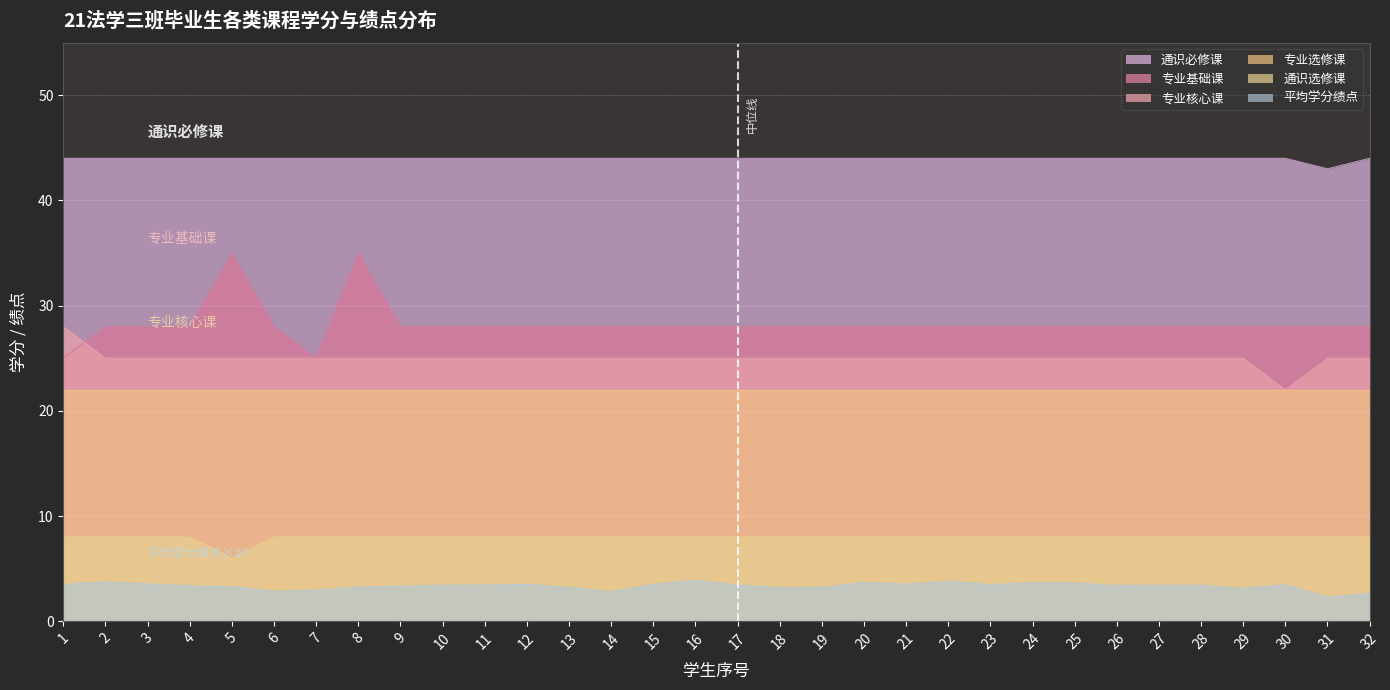

Reading right to left, what are all the values shown in this chart?

通识必修课: 44.0	43.0	44.0	44.0	44.0	44.0	44.0	44.0	44.0	44.0	44.0	44.0	44.0	44.0	44.0	44.0	44.0	44.0	44.0	44.0	44.0	44.0	44.0	44.0	44.0	44.0	44.0	44.0	44.0	44.0	44.0	44.0
专业基础课: 28.0	28.0	28.0	28.0	28.0	28.0	28.0	28.0	28.0	28.0	28.0	28.0	28.0	28.0	28.0	28.0	28.0	28.0	28.0	28.0	28.0	28.0	28.0	28.0	35.0	25.0	28.0	35.0	28.0	28.0	28.0	25.0
专业核心课: 25.0	25.0	22.0	25.0	25.0	25.0	25.0	25.0	25.0	25.0	25.0	25.0	25.0	25.0	25.0	25.0	25.0	25.0	25.0	25.0	25.0	25.0	25.0	25.0	25.0	25.0	25.0	25.0	25.0	25.0	25.0	28.0
通识选修课: 8.0	8.0	8.0	8.0	8.0	8.0	8.0	8.0	8.0	8.0	8.0	8.0	8.0	8.0	8.0	8.0	8.0	8.0	8.0	8.0	8.0	8.0	8.0	8.0	8.0	8.0	8.0	6.0	8.0	8.0	8.0	8.0
平均学分绩点: 2.6	2.3	3.5	3.1	3.4	3.4	3.4	3.6	3.6	3.5	3.8	3.5	3.7	3.2	3.2	3.4	3.9	3.5	2.8	3.2	3.5	3.5	3.4	3.3	3.3	3.0	2.9	3.3	3.4	3.5	3.8	3.5